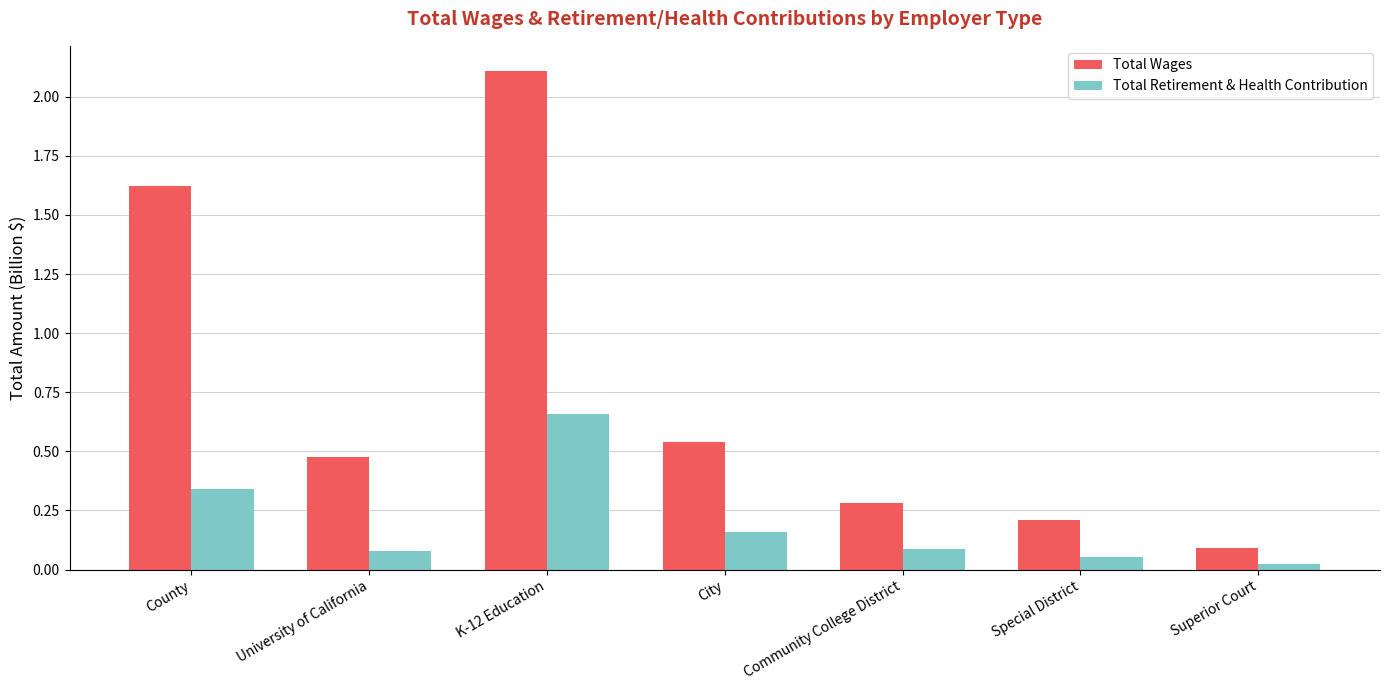

Between County and Superior Court, which series saw the biggest shift?

Total Wages